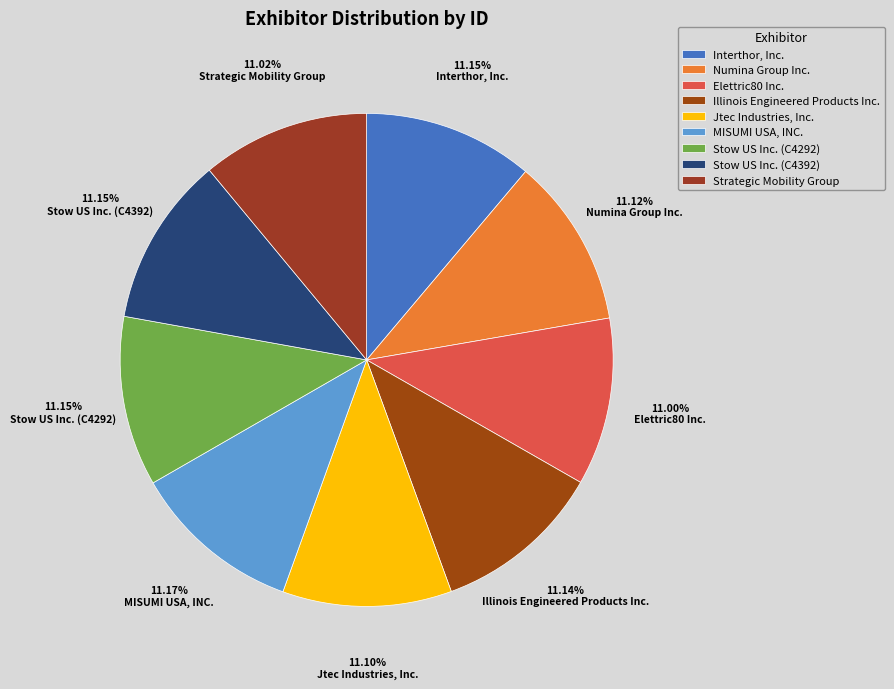

What is the smallest slice in the pie chart?

Elettric80 Inc.